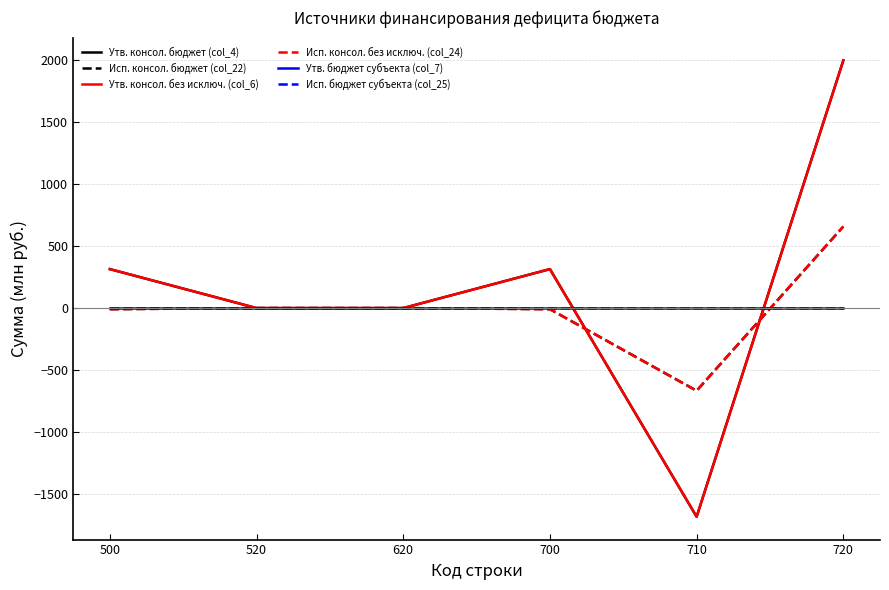

Does the chart have visible grid lines?

Yes